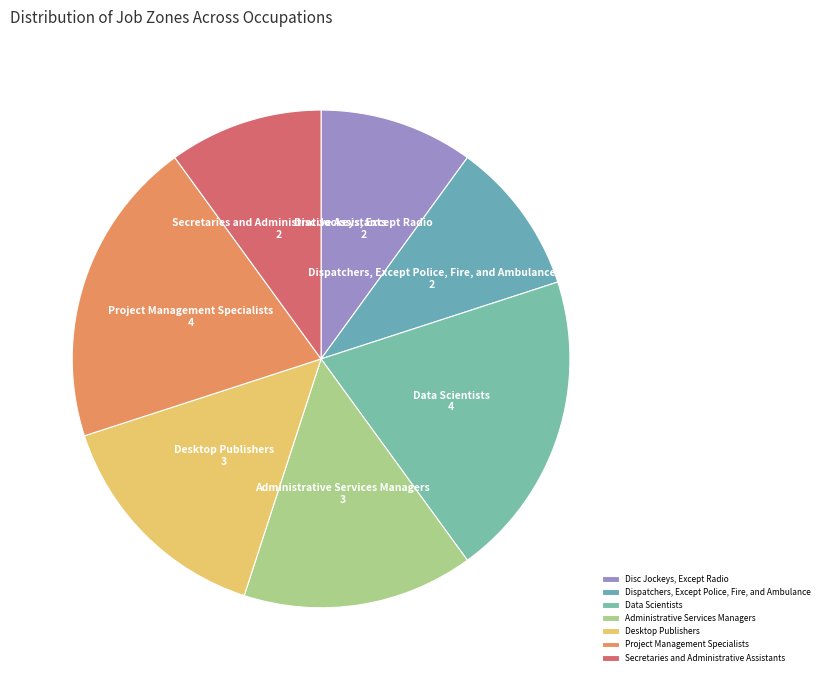

Combined, do Dispatchers, Except Police, Fire, and Ambulance and Administrative Services Managers account for over 50%?

No